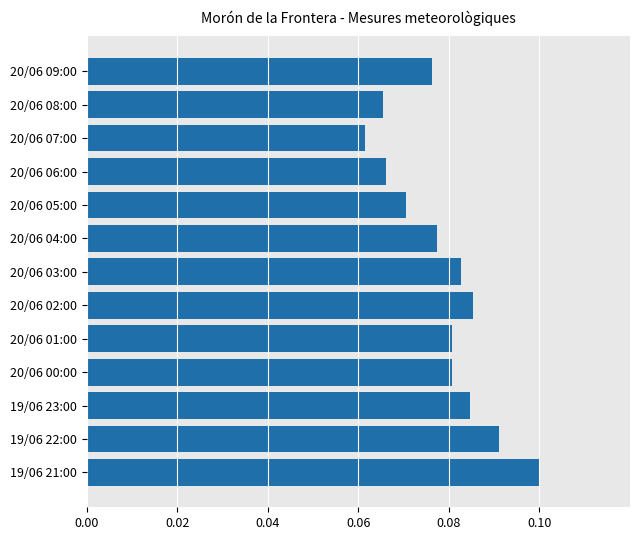

The value at 19/06 22:00 is 0.1. True or false?

True